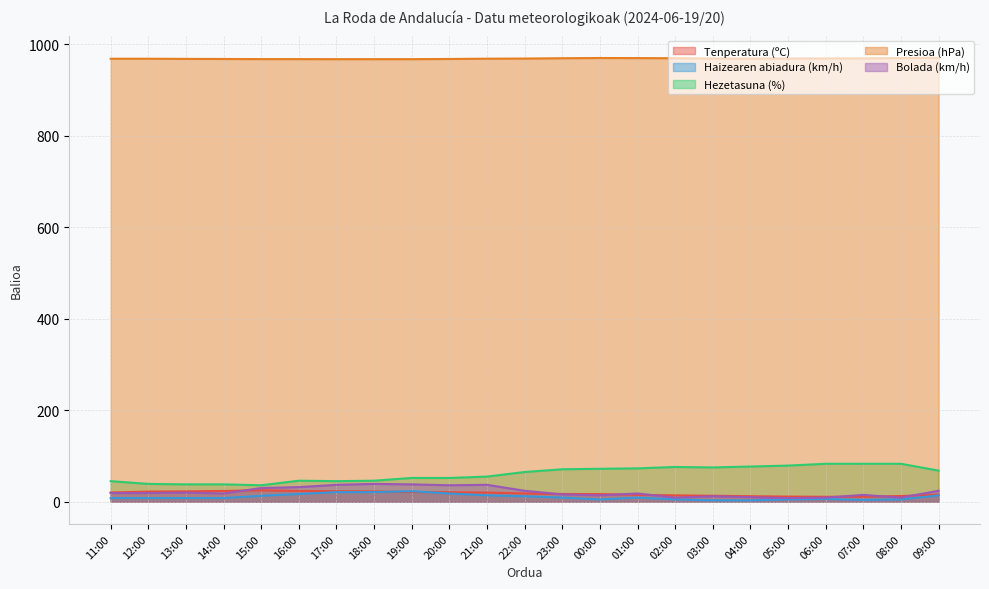

Which series has the widest spread of values?

Hezetasuna (%)